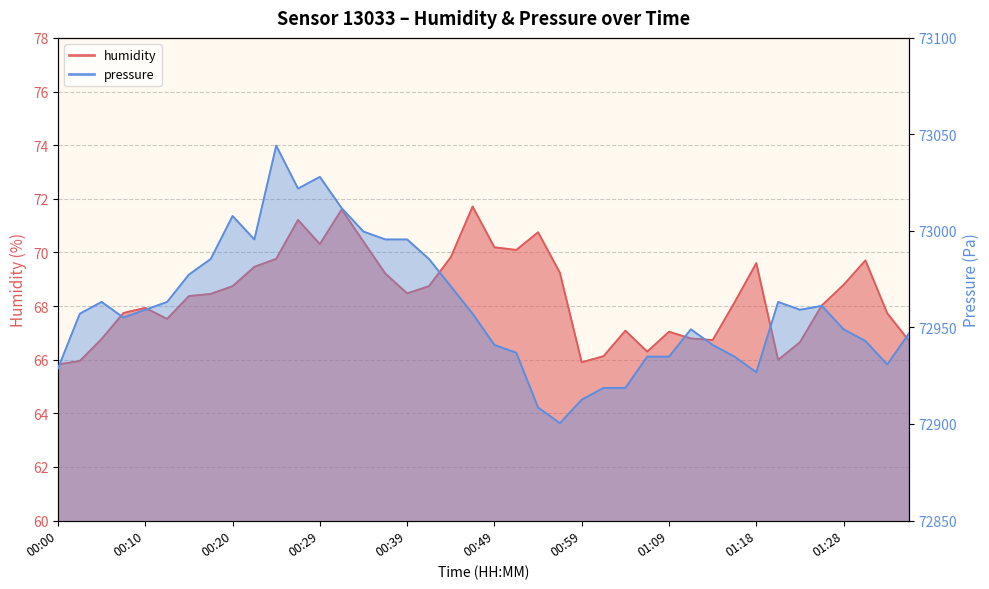

What is the maximum value shown in the chart?

73044.2